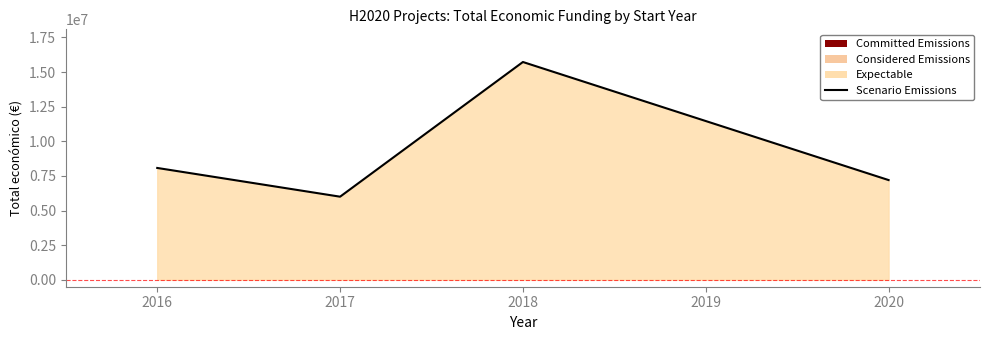

What is the sum of the values at 2020 and 2016?

15274087